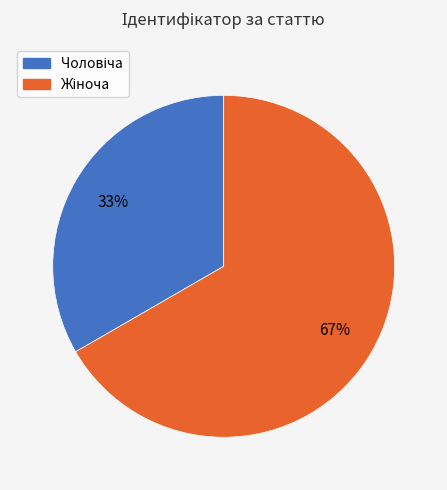

Count the number of slices in the pie.

2